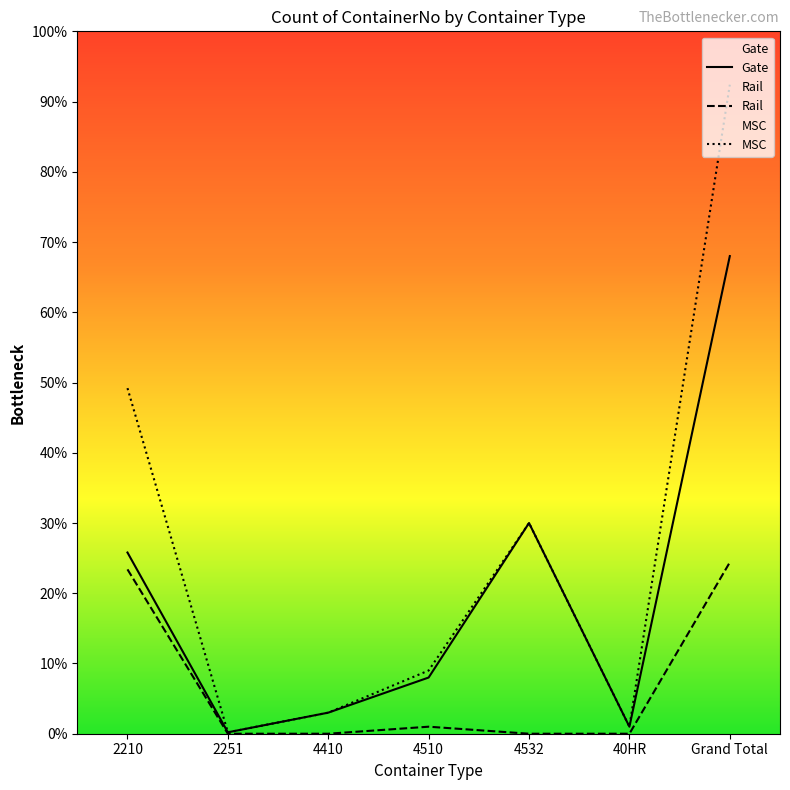

Does the chart display data point markers on the line(s)?

No